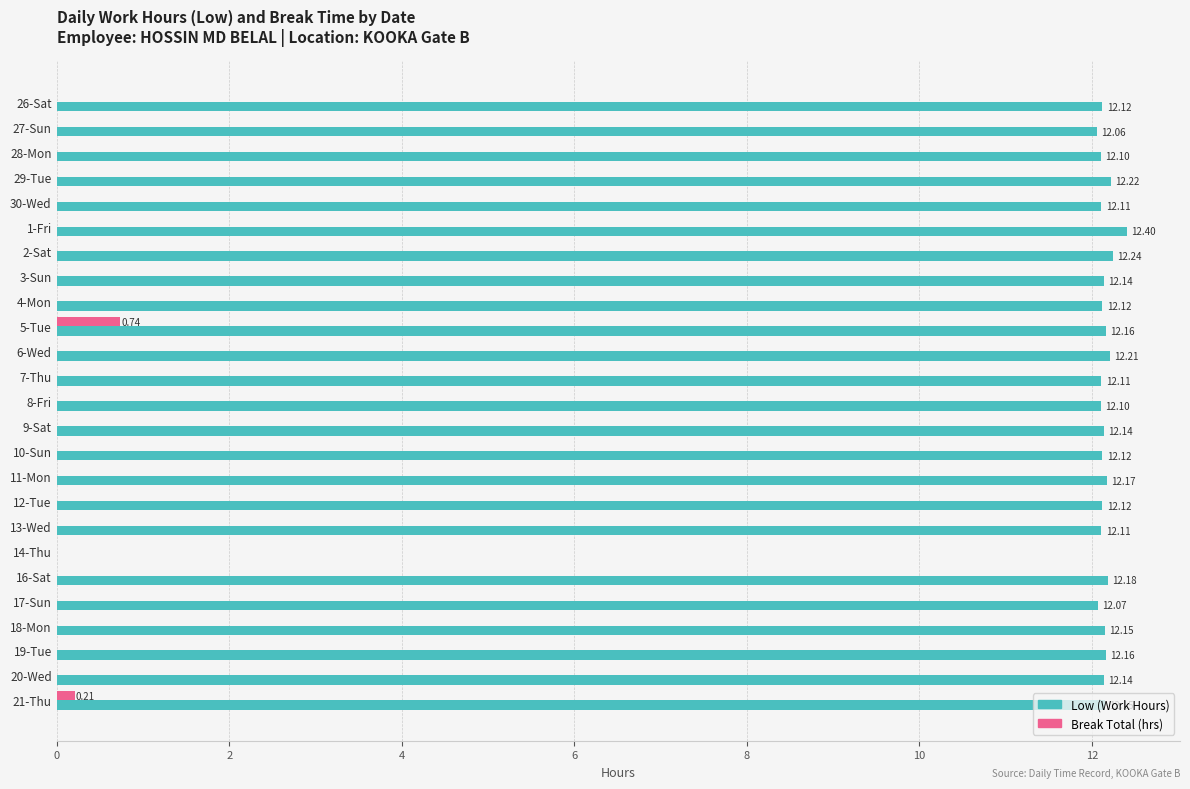

What is the sum of the Low (Work Hours) values at 16-Sat and 30-Wed?

24.3